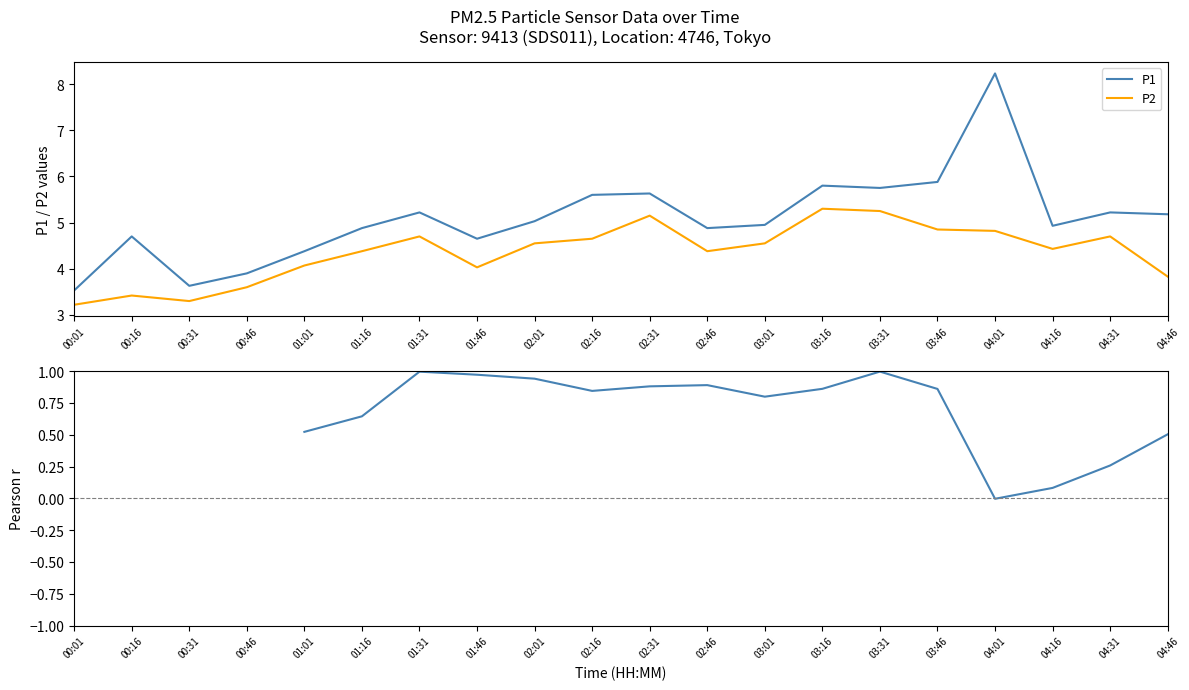

True or false: P2 and P1 cross at least once.

False